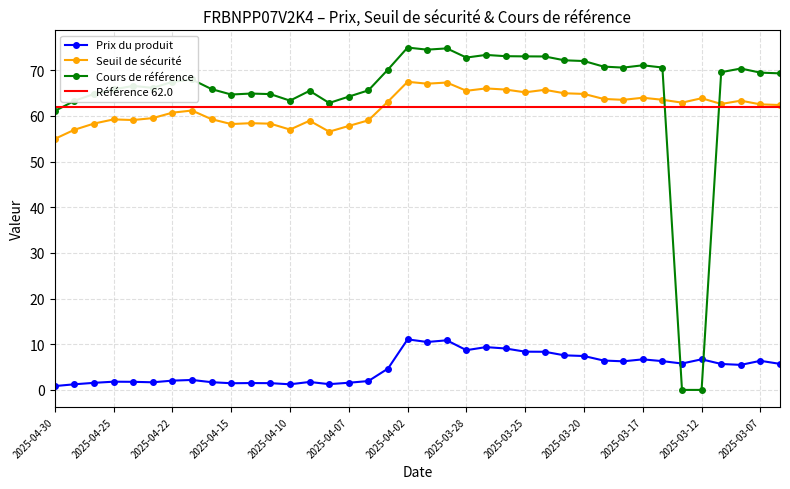

Reading left to right, list all the values displayed in this chart.

Prix du produit: 2025-04-30=0.8	2025-04-29=1.2	2025-04-28=1.6	2025-04-25=1.8	2025-04-24=1.8	2025-04-23=1.7	2025-04-22=2.0	2025-04-17=2.2	2025-04-16=1.7	2025-04-15=1.5	2025-04-14=1.5	2025-04-11=1.5	2025-04-10=1.2	2025-04-09=1.7	2025-04-08=1.3	2025-04-07=1.6	2025-04-04=1.9	2025-04-03=4.7	2025-04-02=11.1	2025-04-01=10.5	2025-03-31=10.9	2025-03-28=8.7	2025-03-27=9.4	2025-03-26=9.1	2025-03-25=8.4	2025-03-24=8.3	2025-03-21=7.6	2025-03-20=7.4	2025-03-19=6.4	2025-03-18=6.3	2025-03-17=6.7	2025-03-14=6.3	2025-03-13=5.8	2025-03-12=6.7	2025-03-11=5.7	2025-03-10=5.5	2025-03-07=6.4	2025-03-06=5.7
Seuil de sécurité: 2025-04-30=55.0	2025-04-29=57.0	2025-04-28=58.3	2025-04-25=59.2	2025-04-24=59.1	2025-04-23=59.5	2025-04-22=60.7	2025-04-17=61.2	2025-04-16=59.3	2025-04-15=58.2	2025-04-14=58.4	2025-04-11=58.3	2025-04-10=57.0	2025-04-09=58.9	2025-04-08=56.5	2025-04-07=57.8	2025-04-04=59.0	2025-04-03=63.1	2025-04-02=67.5	2025-04-01=67.0	2025-03-31=67.3	2025-03-28=65.5	2025-03-27=66.0	2025-03-26=65.8	2025-03-25=65.2	2025-03-24=65.7	2025-03-21=64.9	2025-03-20=64.8	2025-03-19=63.7	2025-03-18=63.5	2025-03-17=64.0	2025-03-14=63.5	2025-03-13=62.9	2025-03-12=63.9	2025-03-11=62.6	2025-03-10=63.3	2025-03-07=62.5	2025-03-06=62.4
Cours de référence: 2025-04-30=61.1	2025-04-29=63.3	2025-04-28=64.8	2025-04-25=65.8	2025-04-24=66.5	2025-04-23=66.1	2025-04-22=67.4	2025-04-17=68.0	2025-04-16=65.8	2025-04-15=64.7	2025-04-14=64.9	2025-04-11=64.8	2025-04-10=63.3	2025-04-09=65.5	2025-04-08=62.8	2025-04-07=64.2	2025-04-04=65.6	2025-04-03=70.1	2025-04-02=75.0	2025-04-01=74.5	2025-03-31=74.8	2025-03-28=72.8	2025-03-27=73.3	2025-03-26=73.1	2025-03-25=73.0	2025-03-24=73.0	2025-03-21=72.2	2025-03-20=72.0	2025-03-19=70.8	2025-03-18=70.6	2025-03-17=71.1	2025-03-14=70.6	2025-03-13=0.0	2025-03-12=0.0	2025-03-11=69.6	2025-03-10=70.4	2025-03-07=69.5	2025-03-06=69.3